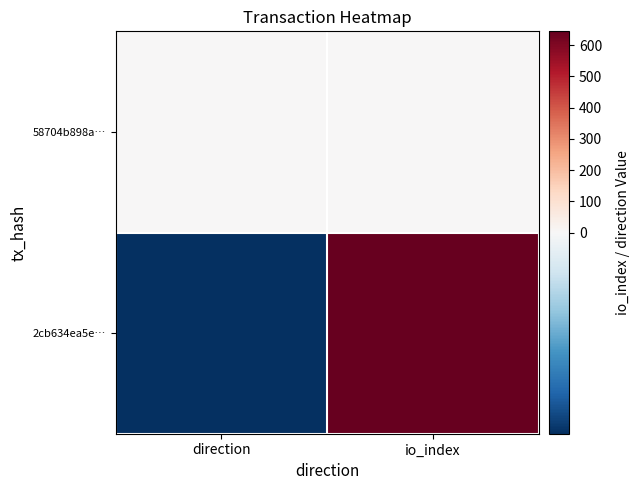

List the series in order of their overall mean, highest first.

2cb634ea5e…, 58704b898a…